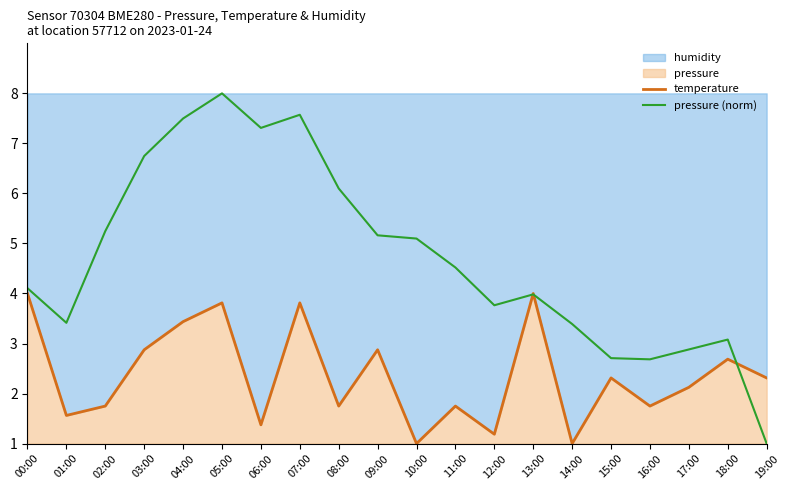

At which category does pressure (norm) reach its first local valley?

01:00